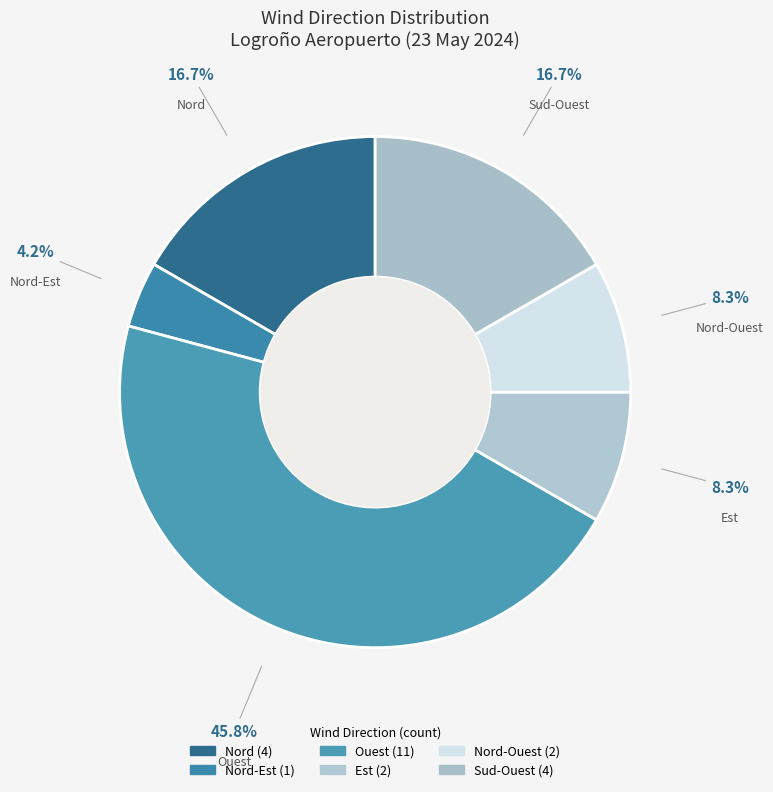

Does any single category account for the majority?

No